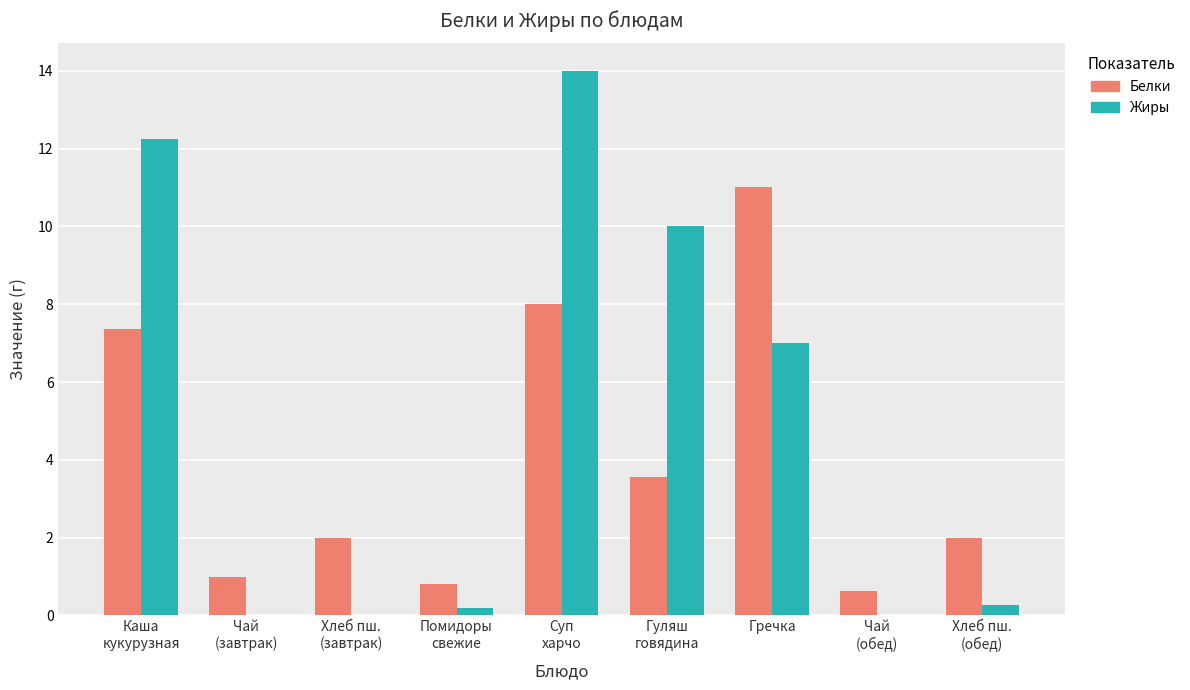

What is the sum of all Белки values?

36.4